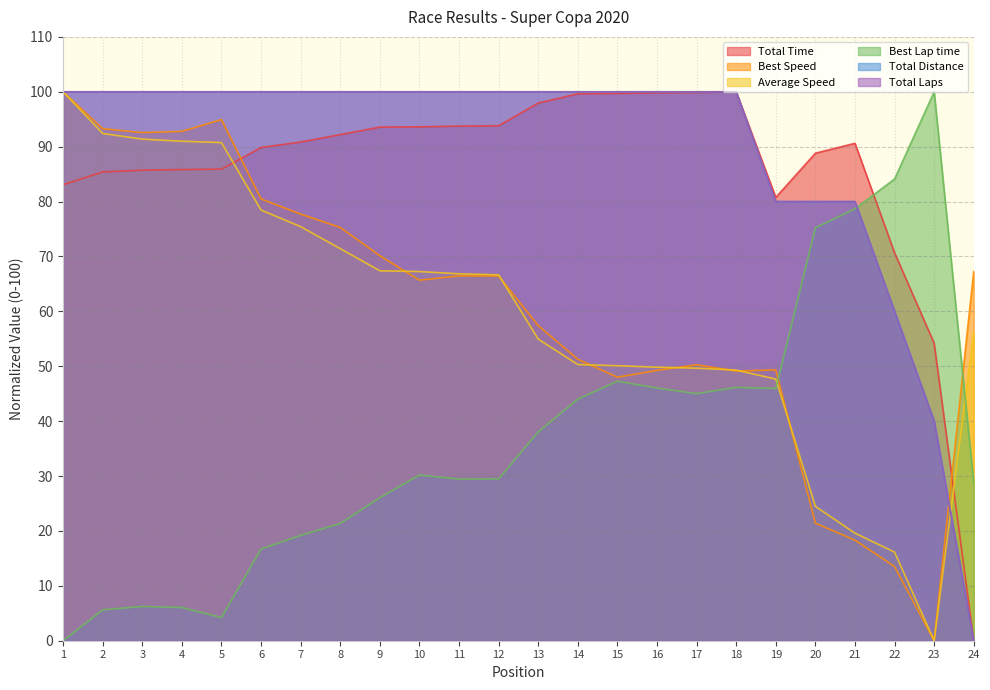

Reading left to right, list all the values displayed in this chart.

Total Time: 1=83.1	2=85.4	3=85.7	4=85.8	5=85.9	6=89.9	7=90.9	8=92.2	9=93.6	10=93.6	11=93.8	12=93.8	13=97.9	14=99.6	15=99.7	16=99.8	17=99.9	18=100.0	19=80.8	20=88.8	21=90.6	22=70.7	23=54.2	24=0.0
Best Lap time: 1=0.0	2=5.6	3=6.2	4=6.0	5=4.2	6=16.7	7=19.2	8=21.4	9=26.1	10=30.2	11=29.5	12=29.5	13=38.0	14=44.0	15=47.3	16=46.0	17=45.0	18=46.2	19=45.9	20=75.2	21=78.7	22=84.1	23=100.0	24=28.7
Best Speed: 1=100.0	2=93.3	3=92.6	4=92.8	5=94.9	6=80.5	7=77.7	8=75.3	9=70.1	10=65.7	11=66.5	12=66.4	13=57.4	14=51.3	15=48.0	16=49.3	17=50.3	18=49.1	19=49.3	20=21.4	21=18.3	22=13.5	23=0.0	24=67.3
Average Speed: 1=100.0	2=92.4	3=91.4	4=91.0	5=90.7	6=78.5	7=75.4	8=71.4	9=67.4	10=67.2	11=66.8	12=66.6	13=54.9	14=50.3	15=50.1	16=49.8	17=49.7	18=49.3	19=47.7	20=24.5	21=19.6	22=16.1	23=0.0	24=56.2
Total Laps: 1=100.0	2=100.0	3=100.0	4=100.0	5=100.0	6=100.0	7=100.0	8=100.0	9=100.0	10=100.0	11=100.0	12=100.0	13=100.0	14=100.0	15=100.0	16=100.0	17=100.0	18=100.0	19=80.0	20=80.0	21=80.0	22=60.0	23=40.0	24=0.0
Total Distance: 1=100.0	2=100.0	3=100.0	4=100.0	5=100.0	6=100.0	7=100.0	8=100.0	9=100.0	10=100.0	11=100.0	12=100.0	13=100.0	14=100.0	15=100.0	16=100.0	17=100.0	18=100.0	19=80.0	20=80.0	21=80.0	22=60.0	23=40.0	24=0.0